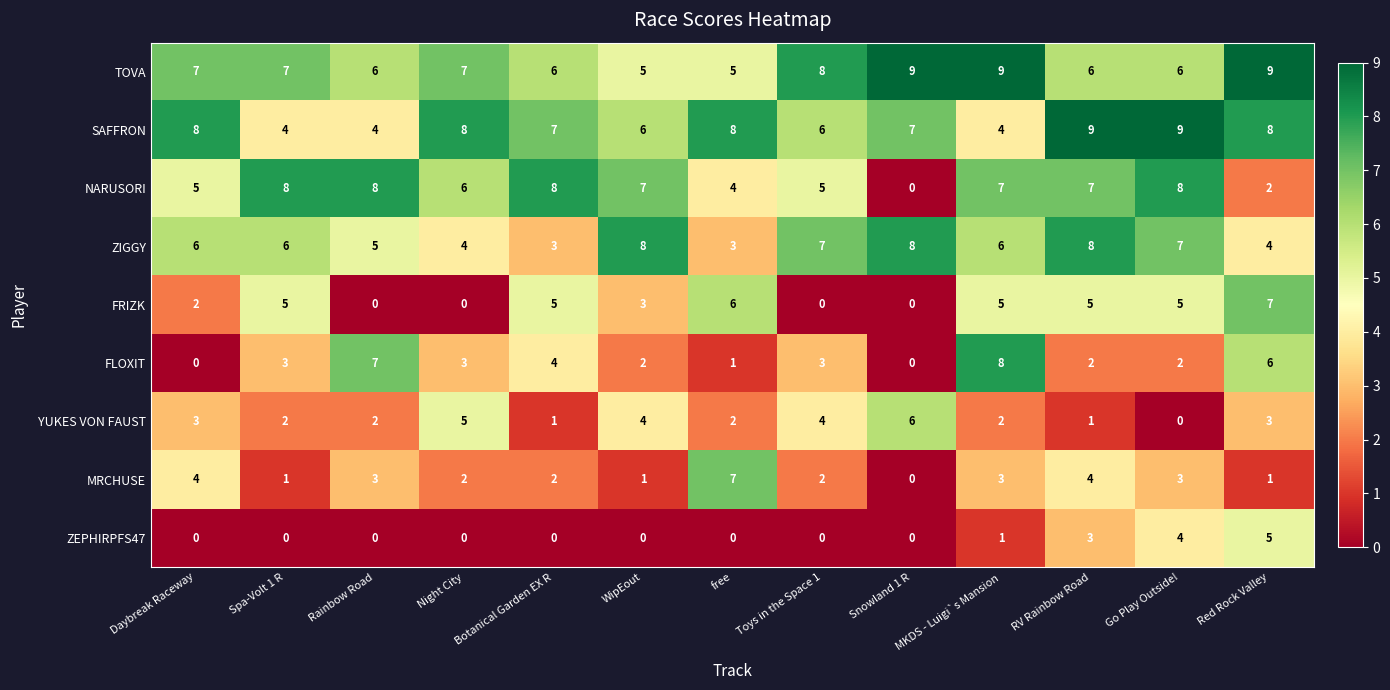

What is the difference between the maximum and second lowest values in the YUKES VON FAUST series?

5